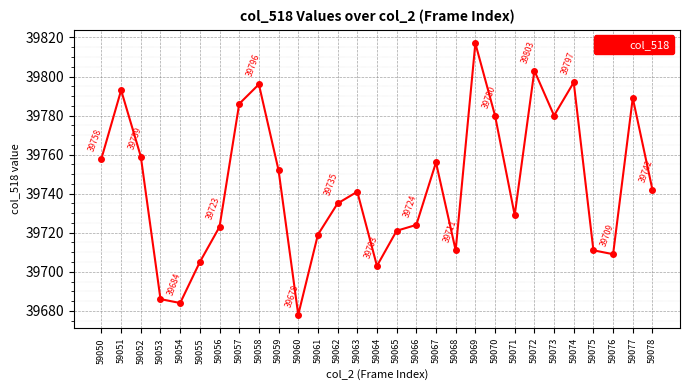

The chart shows a value of 39723 at 59056. True or false?

True